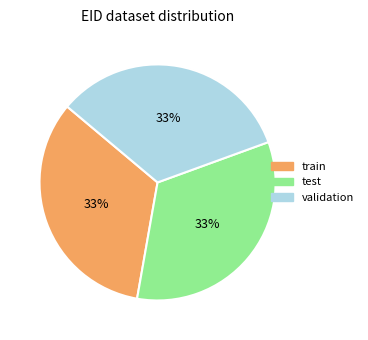

Is there a majority slice in this chart?

No